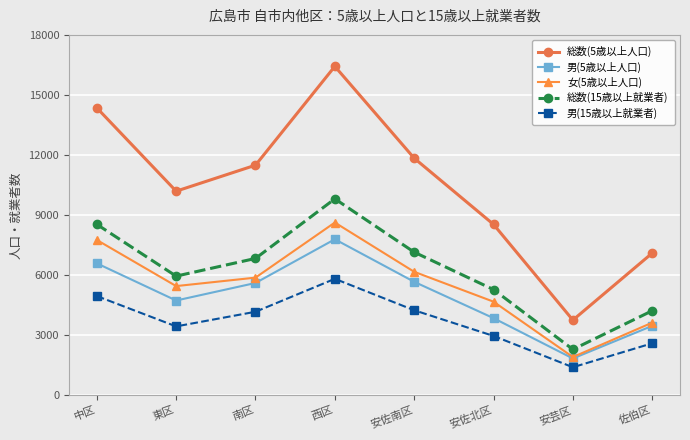

What is the minimum value shown in the chart?

1407